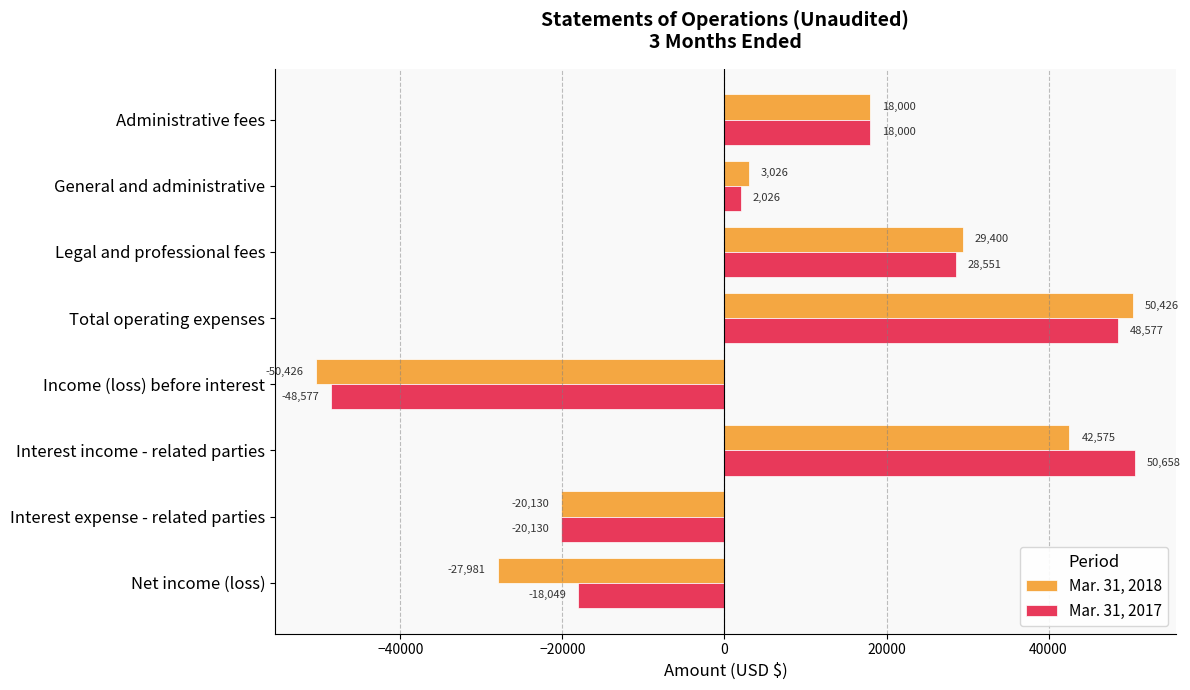

The value of Mar. 31, 2018 at Net income (loss) is -27981. True or false?

True